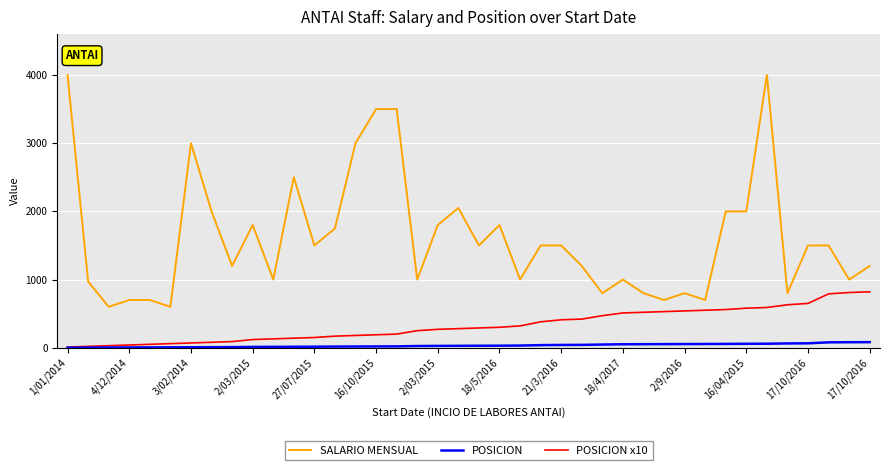

Rank the series by their maximum value, from highest to lowest.

SALARIO MENSUAL, POSICION x10, POSICION